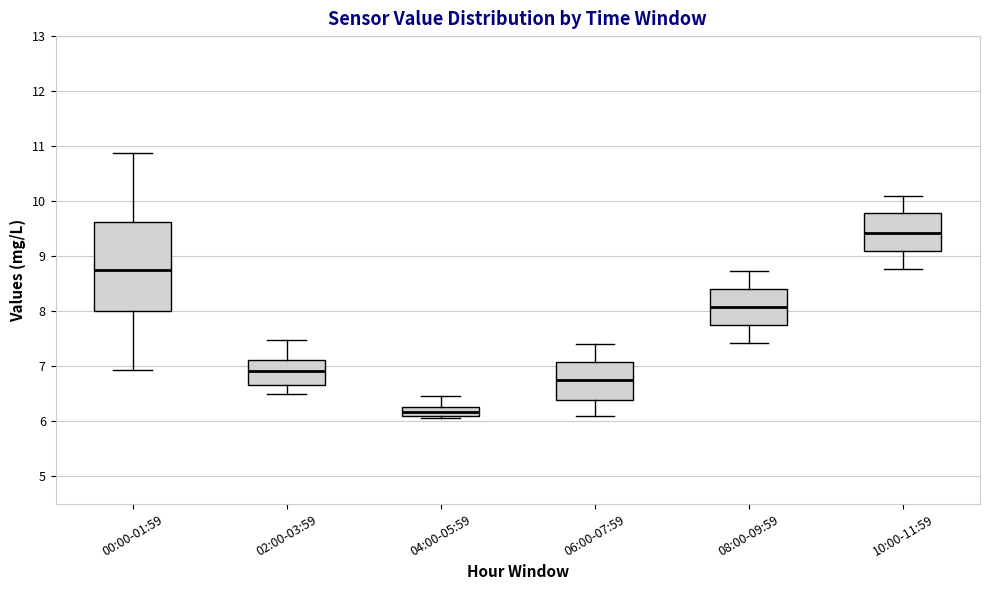

Reading left to right, read every box against the y-axis: the position of its median line, the range the box covers, and the ends of its whiskers. The values are not printed on the chart, so give them approximately, as read against the axis.

00:00-01:59: median 8.8, box 8.0 to 9.6, whiskers 6.9 to 10.9
02:00-03:59: median 6.9, box 6.7 to 7.1, whiskers 6.5 to 7.5
04:00-05:59: median 6.2, box 6.1 to 6.3, whiskers 6.1 to 6.5
06:00-07:59: median 6.8, box 6.4 to 7.1, whiskers 6.1 to 7.4
08:00-09:59: median 8.1, box 7.8 to 8.4, whiskers 7.4 to 8.7
10:00-11:59: median 9.4, box 9.1 to 9.8, whiskers 8.8 to 10.1